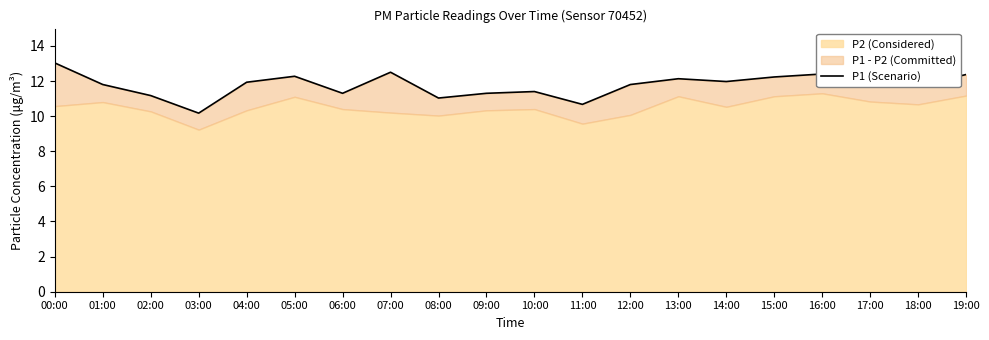

Reading right to left, extract all data points from this chart.

12.4	11.7	11.8	12.4	12.2	12.0	12.1	11.8	10.7	11.4	11.3	11.0	12.5	11.3	12.3	11.9	10.2	11.2	11.8	13.0